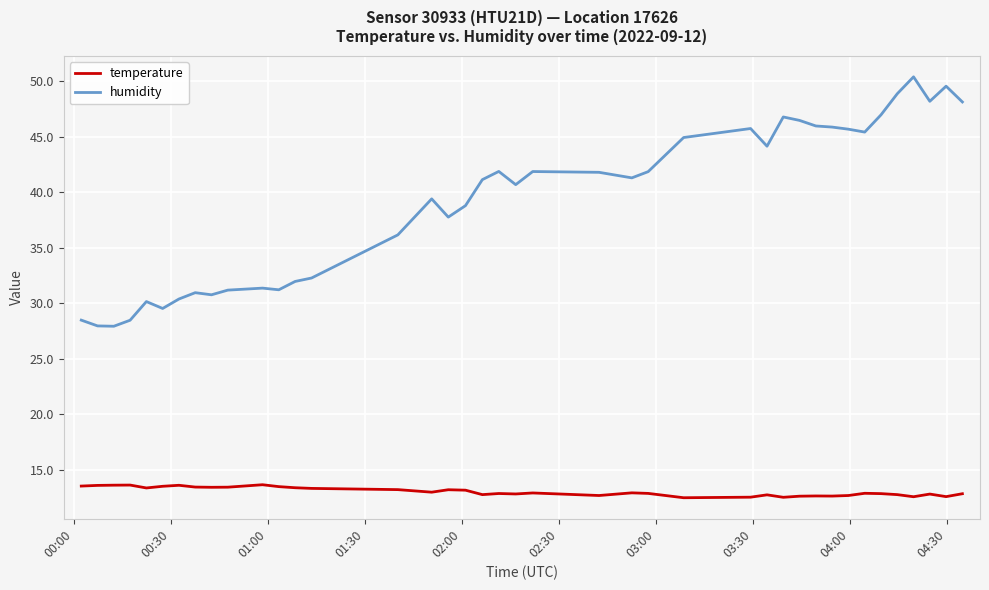

What is the minimum value shown in the chart?

12.5